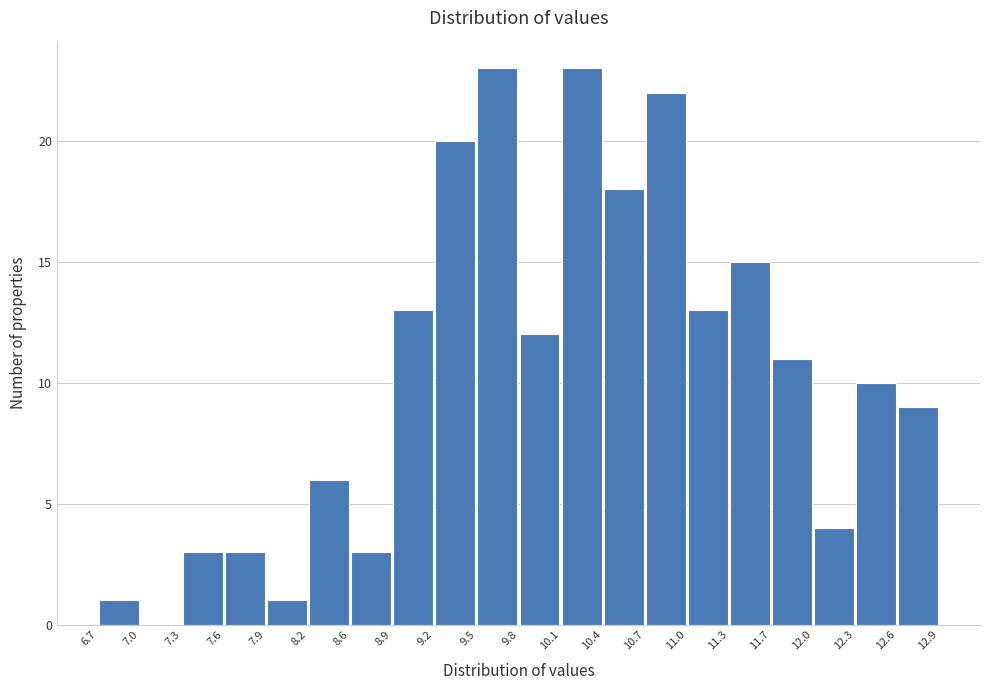

Reading left to right, transcribe this chart: for each bar, give the range it covers on the x-axis and its height. The values are not printed on the chart, so give them approximately, as read against the axis.

6.7 to 7.0: 1
7.0 to 7.3: 0
7.3 to 7.6: 3
7.6 to 7.9: 3
7.9 to 8.2: 1
8.2 to 8.6: 6
8.6 to 8.9: 3
8.9 to 9.2: 13
9.2 to 9.5: 20
9.5 to 9.8: 23
9.8 to 10.1: 12
10.1 to 10.4: 23
10.4 to 10.7: 18
10.7 to 11.0: 22
11.0 to 11.3: 13
11.3 to 11.7: 15
11.7 to 12.0: 11
12.0 to 12.3: 4
12.3 to 12.6: 10
12.6 to 12.9: 9